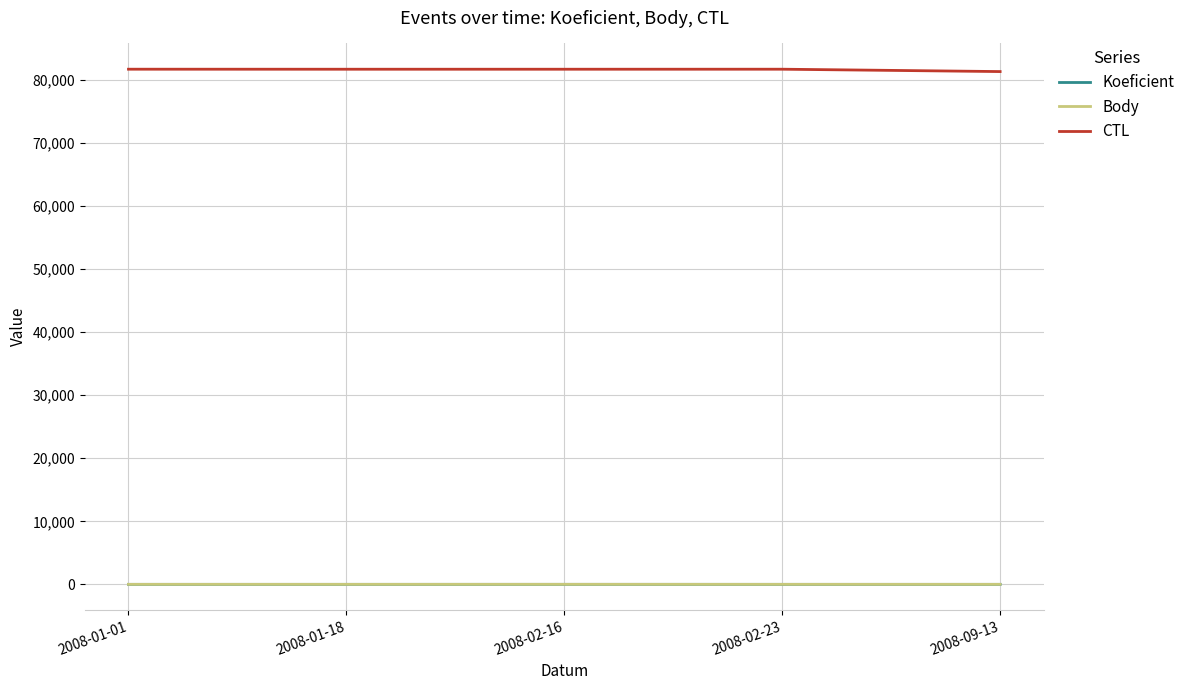

Is the value of Koeficient at 2008-02-16 greater than the value of CTL at 2008-01-01?

No